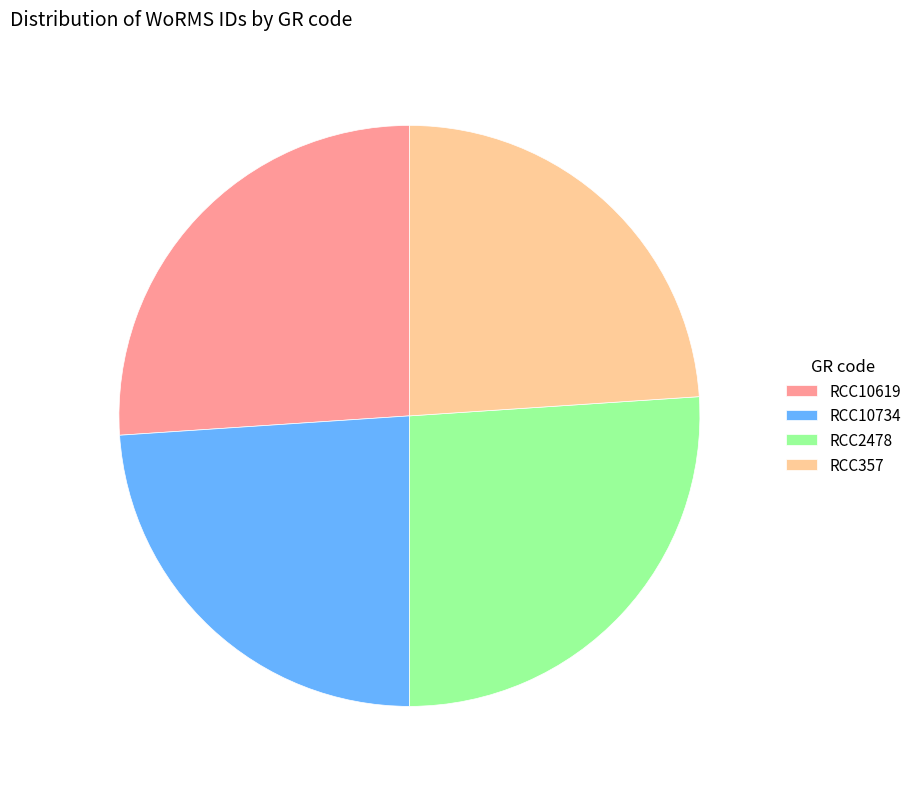

Count the number of slices in the pie.

4